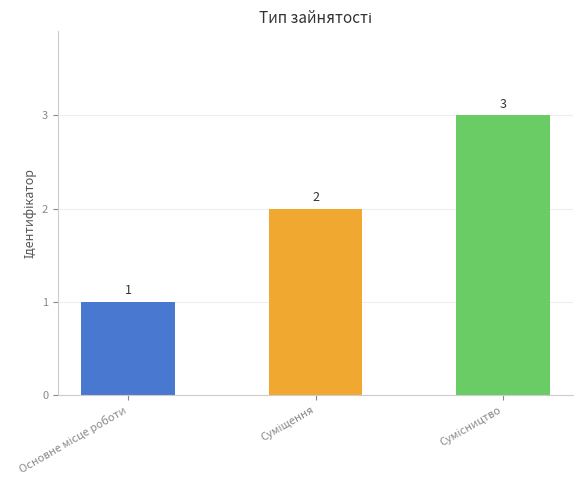

What is the maximum value shown in the chart?

3